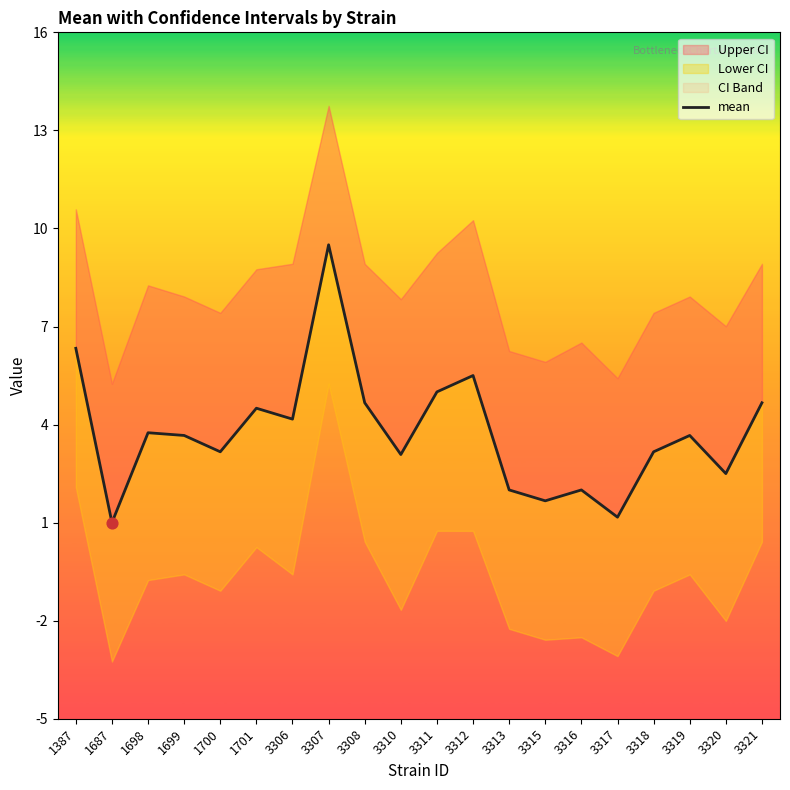

What is the ratio of the value at 1701 to the value at 3316?

2.2